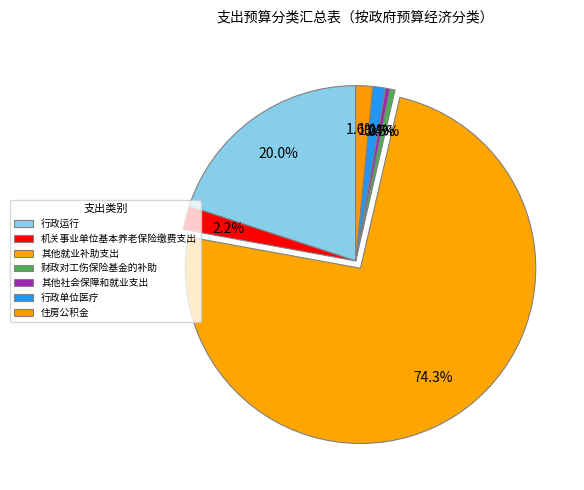

What is the majority slice?

其他就业补助支出